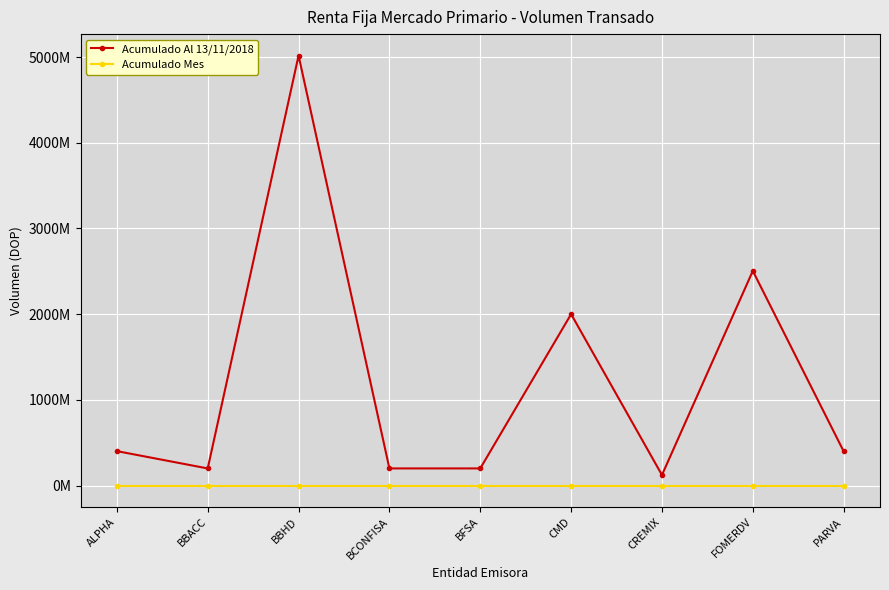

What are all the series names shown in the legend?

Acumulado Al 13/11/2018, Acumulado Mes